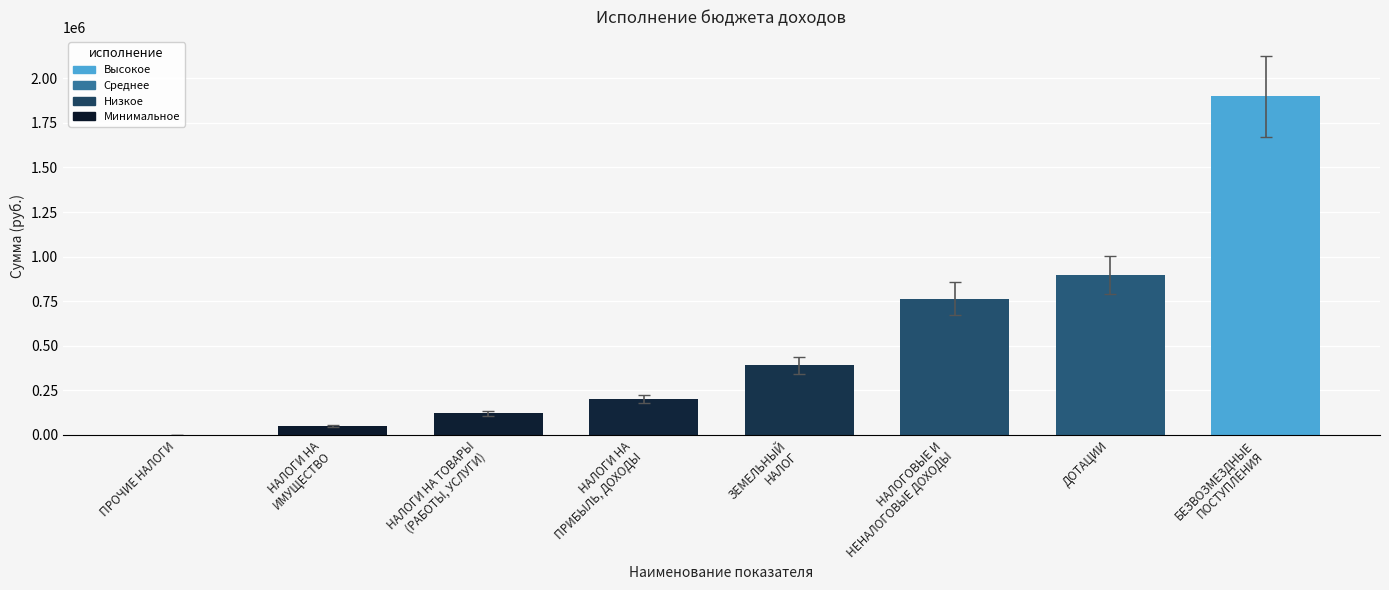

At which category does the chart reach its peak across all series?

БЕЗВОЗМЕЗДНЫЕ
ПОСТУПЛЕНИЯ